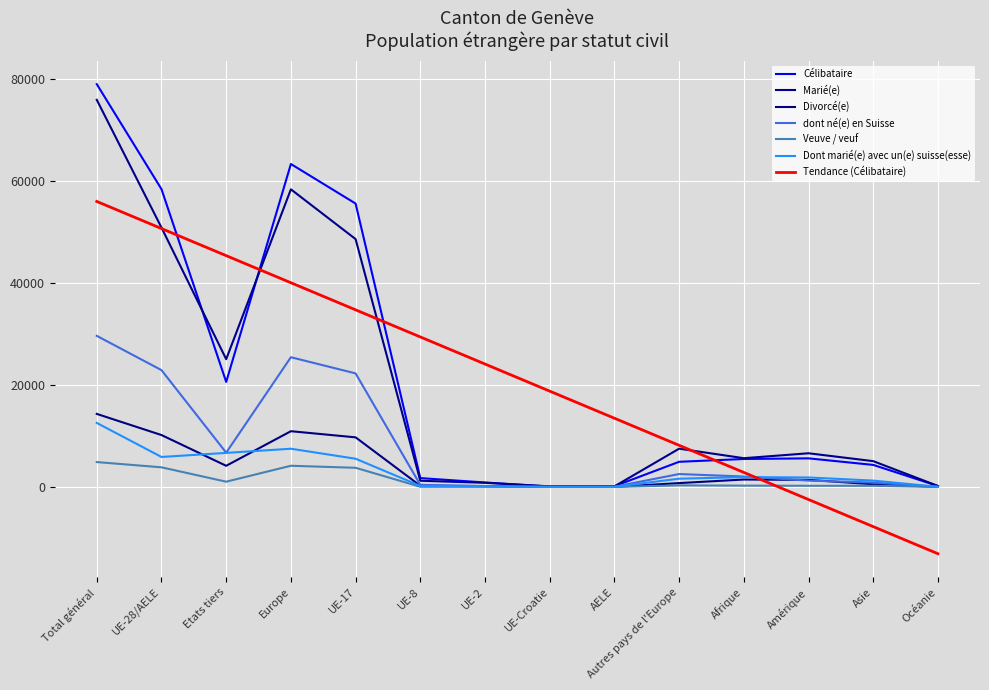

What is the difference between the second highest and minimum values in the Marié(e) series?

58212.0